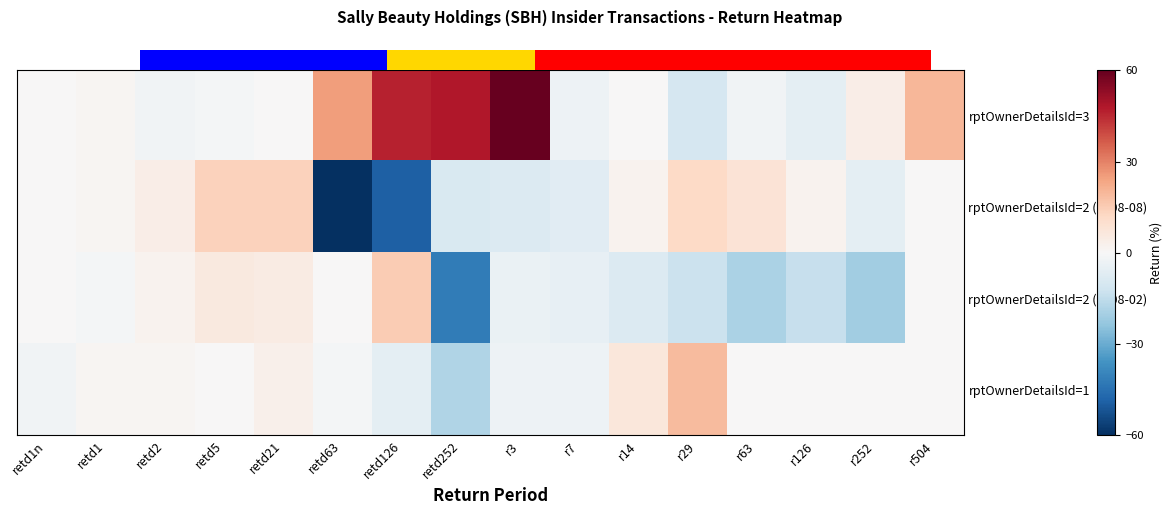

Is it true that rptOwnerDetailsId=1 equals -2 at retd63?

False